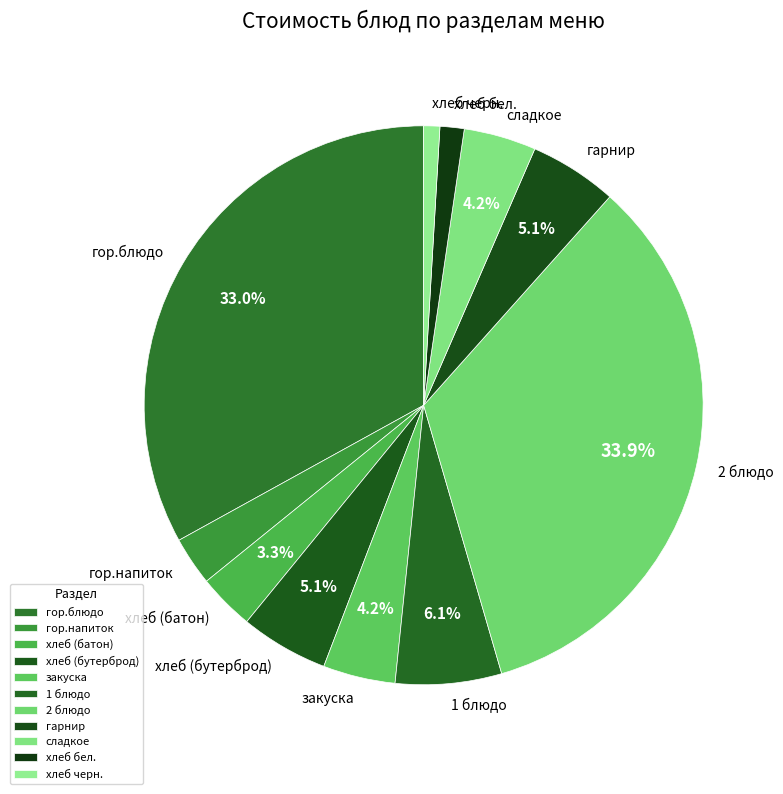

What percentage is NOT represented by гарнир?

94.9%